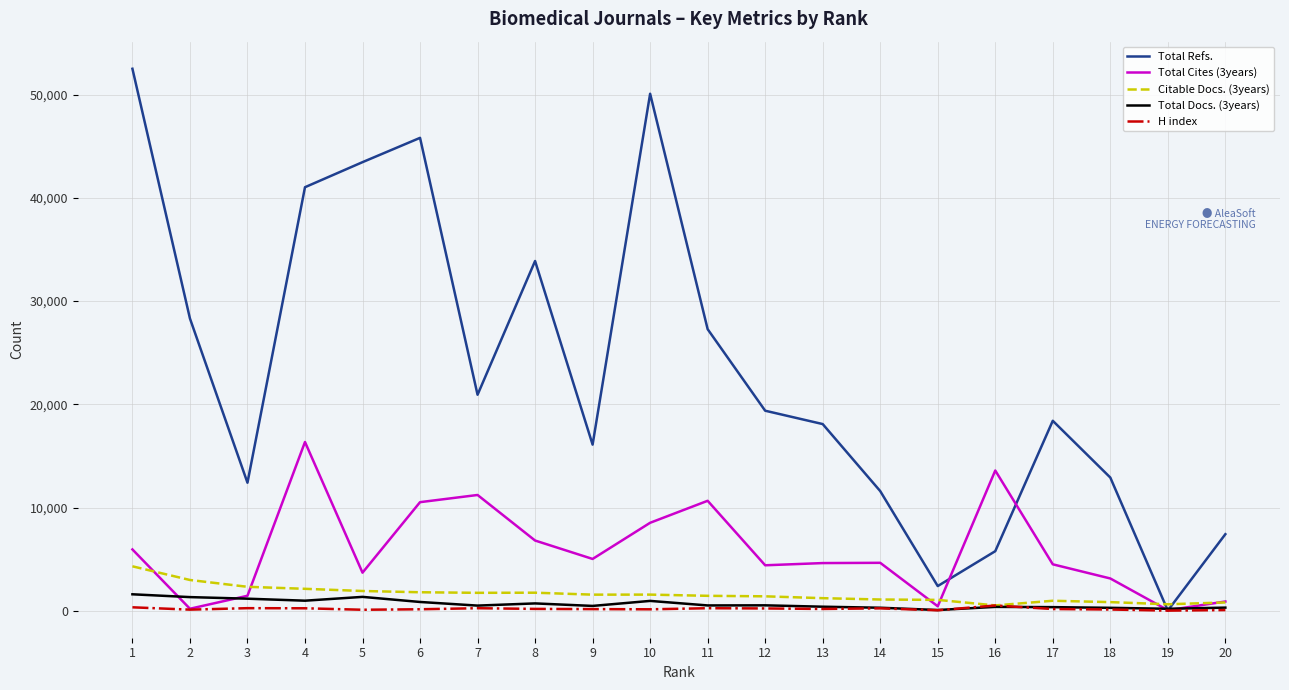

What is the difference between the second highest and minimum values in the Total Refs. series?

50067